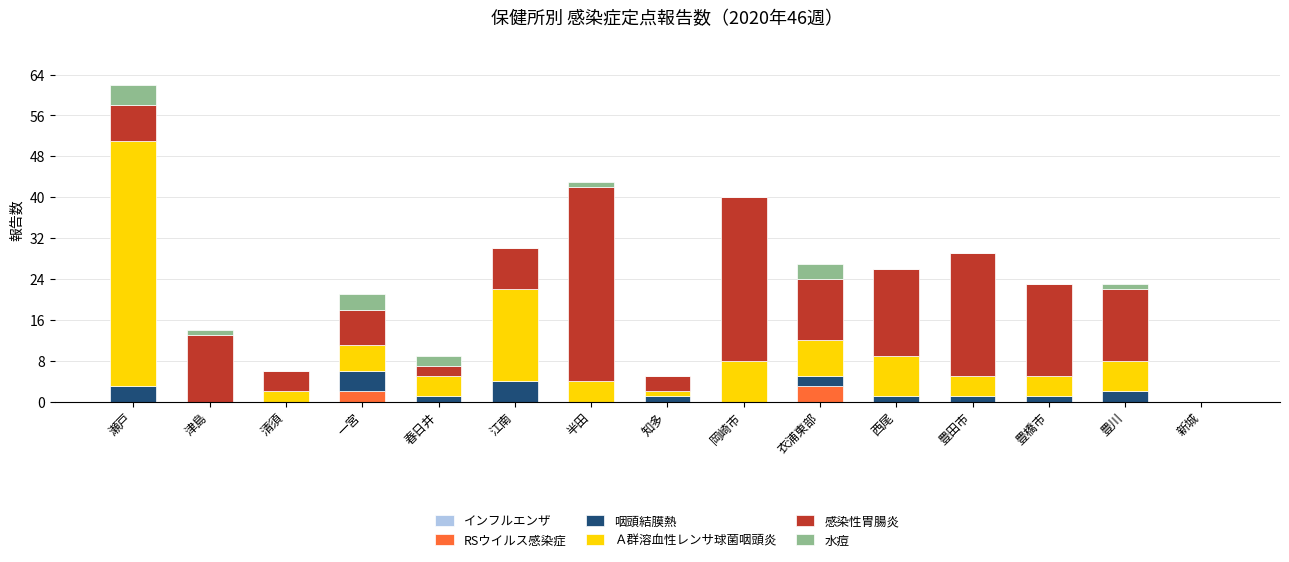

How many categories are shown in the chart?

15